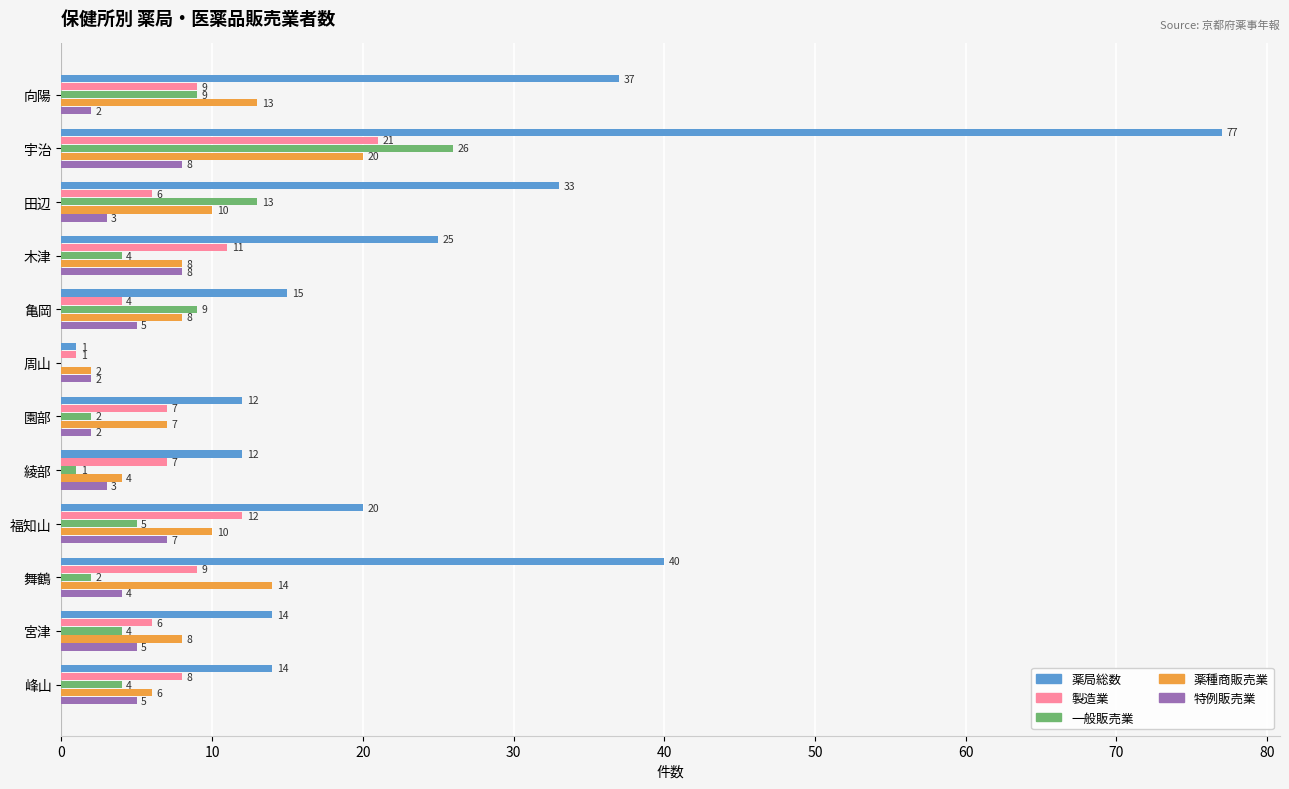

What is the sum of all 製造業 values?

101